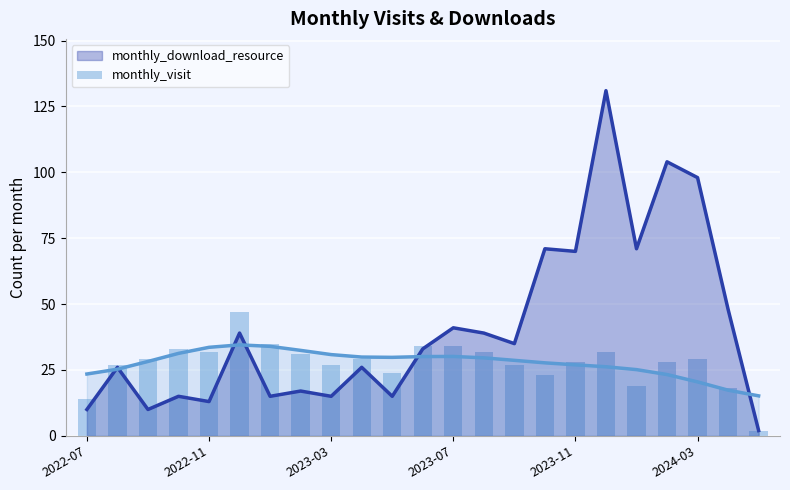

What is the change in value from 10 to 22?

-22